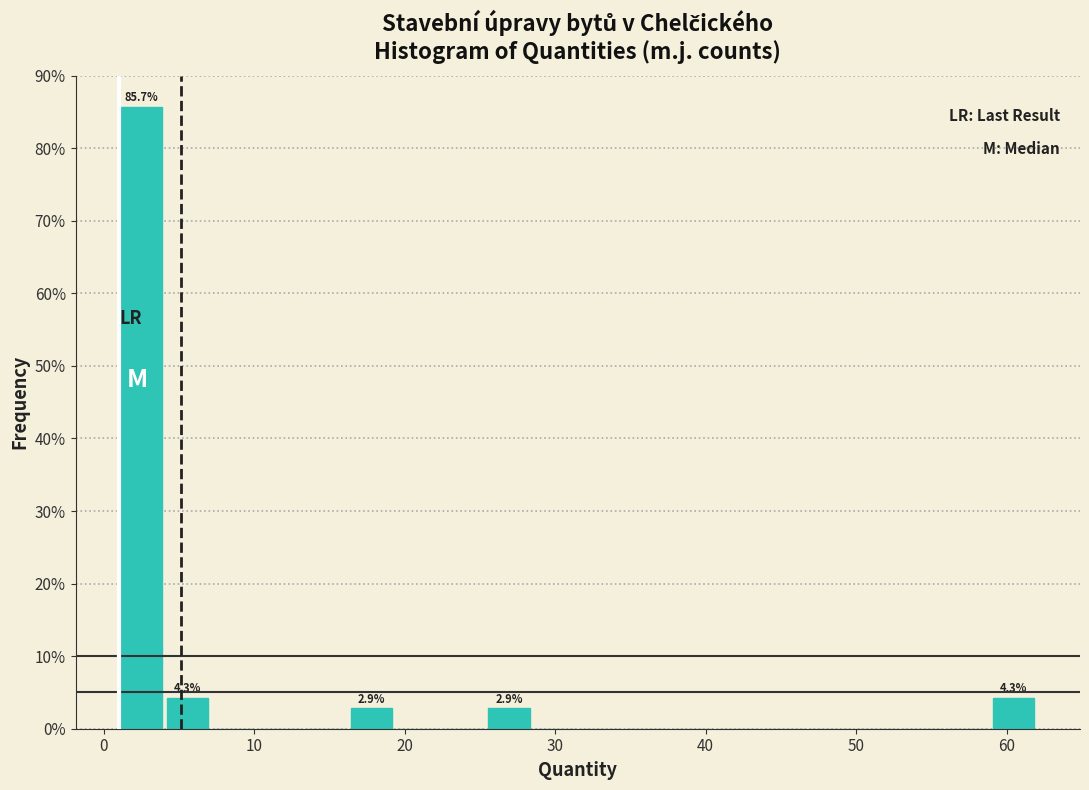

Read against the x-axis, roughly where is the centre of the tallest bar?

3